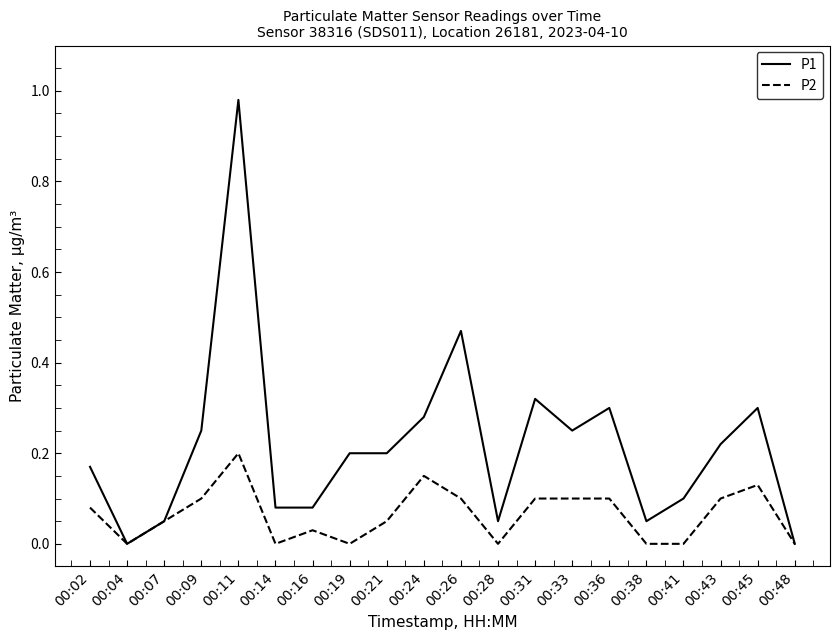

The P2 series shows 0.2 at 00:09. True or false?

False